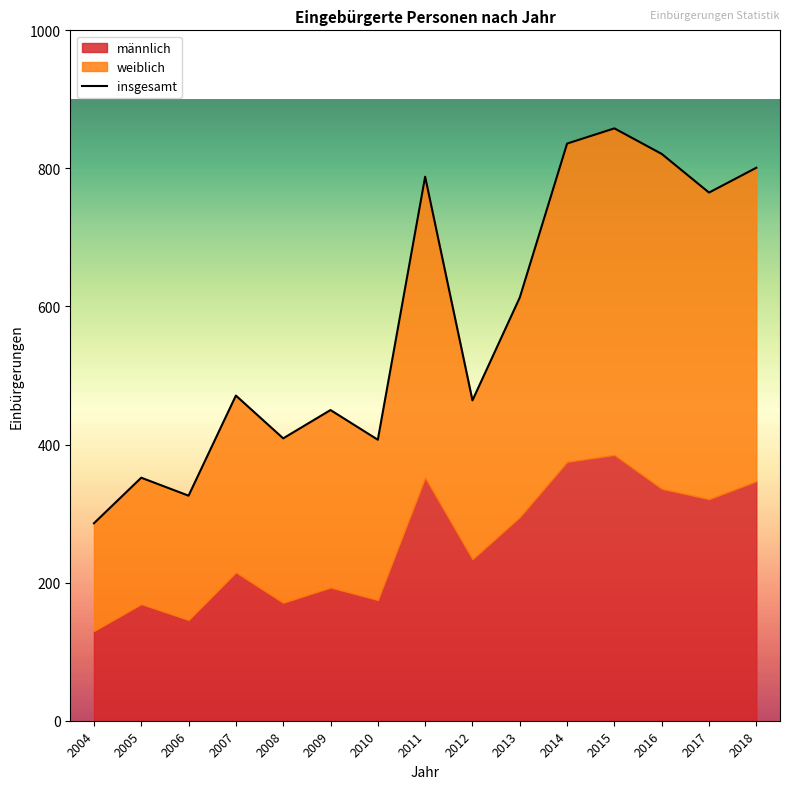

What is the ratio of the value at 2005 to the value at 2013?

0.6